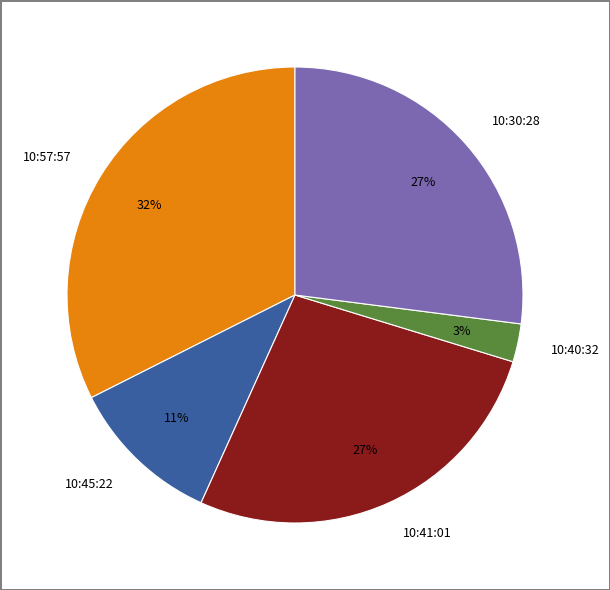

How many slices are in this pie chart?

5